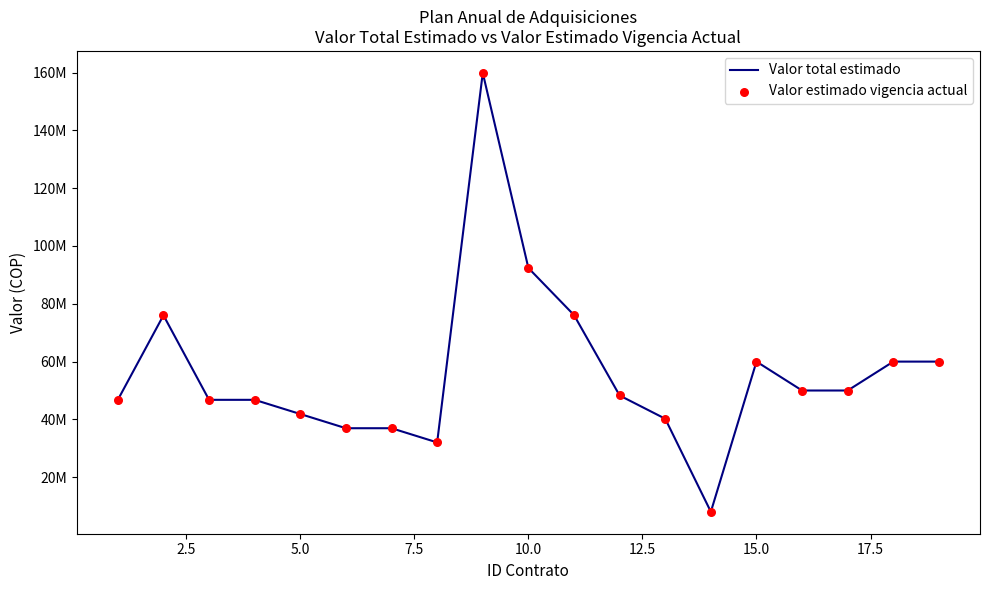

Does the chart have visible grid lines?

No